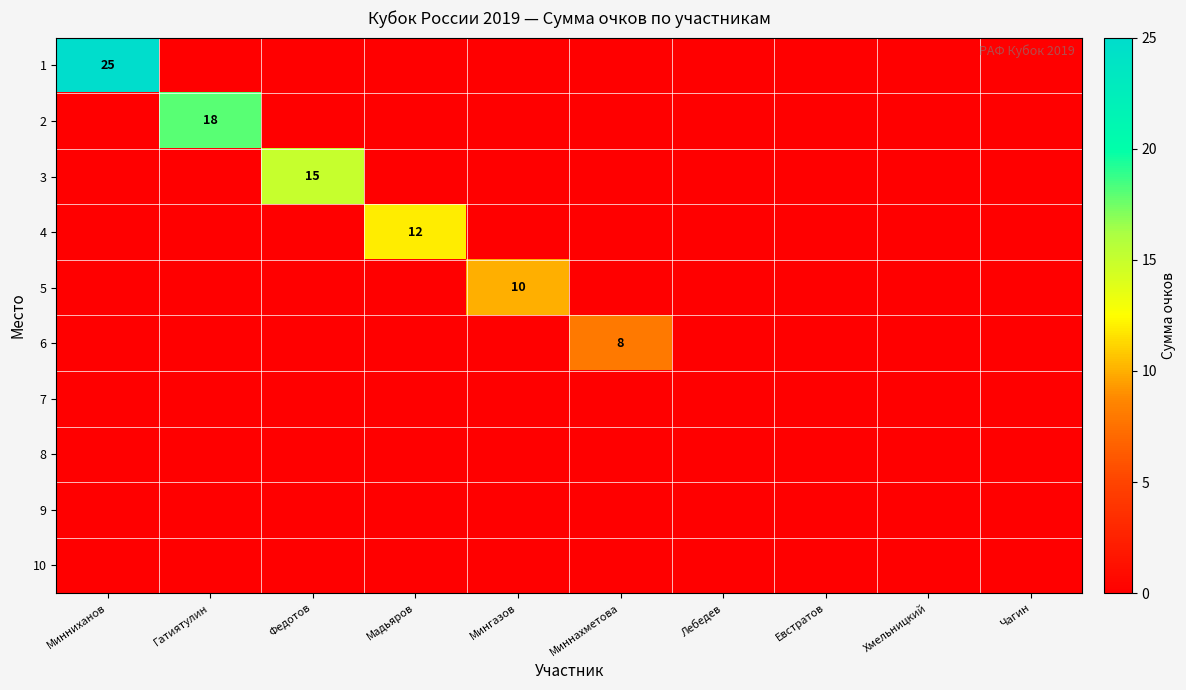

Which has a higher value, Минниханов or Мадьяров?

Минниханов